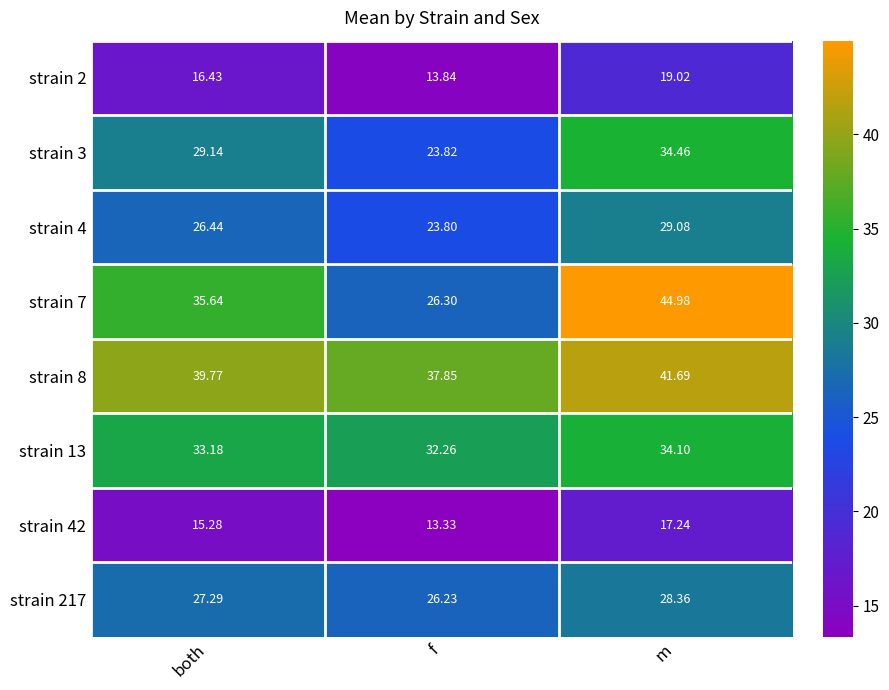

What is the spread (max minus min) of values at f?

24.5